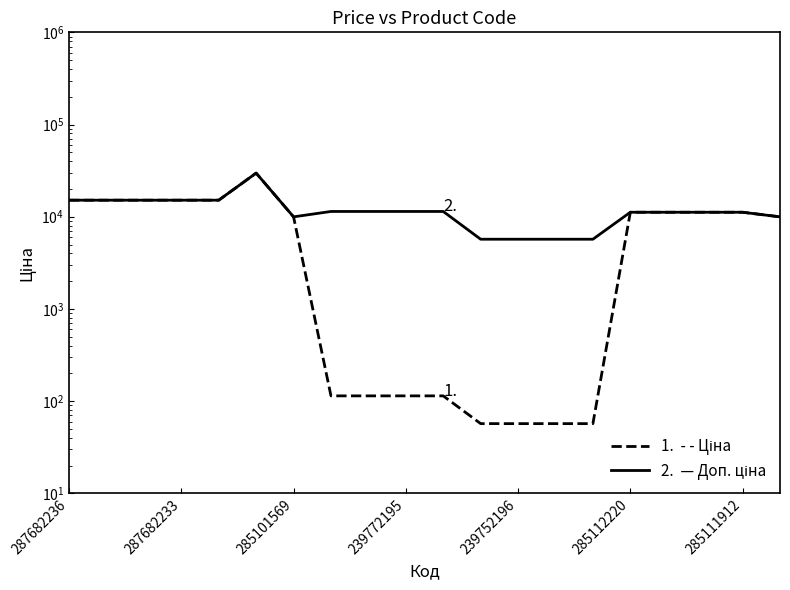

What is the sum of all Ціна values?

170734.5